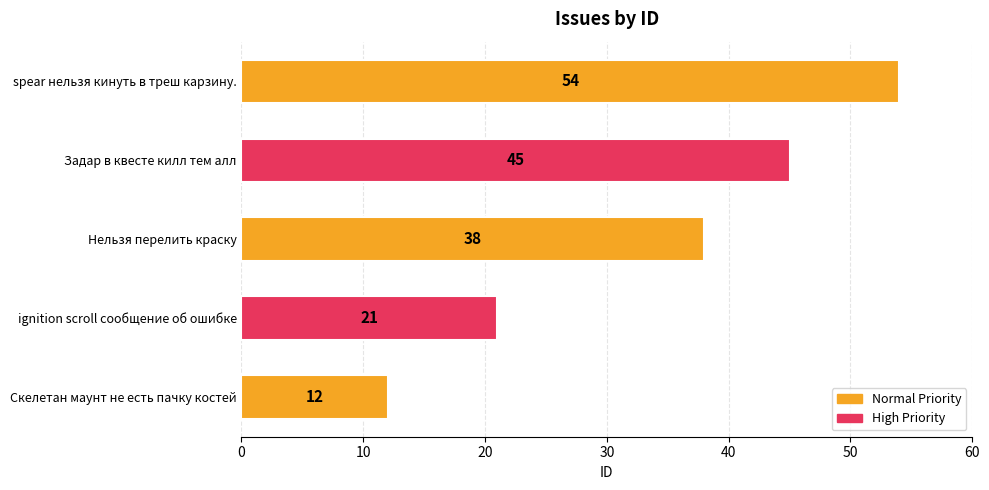

List the labels in order of value, largest first.

spear нельзя кинуть в треш карзину., Задар в квесте килл тем алл, Нельзя перелить краску, ignition scroll сообщение об ошибке, Скелетан маунт не есть пачку костей